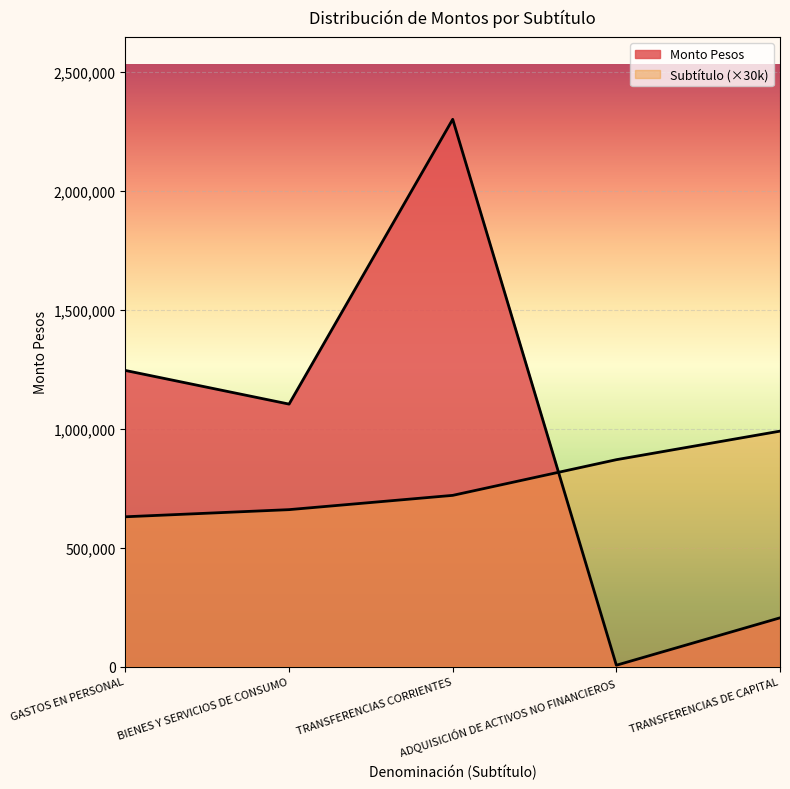

The value of Monto Pesos at TRANSFERENCIAS DE CAPITAL is 205200. True or false?

True